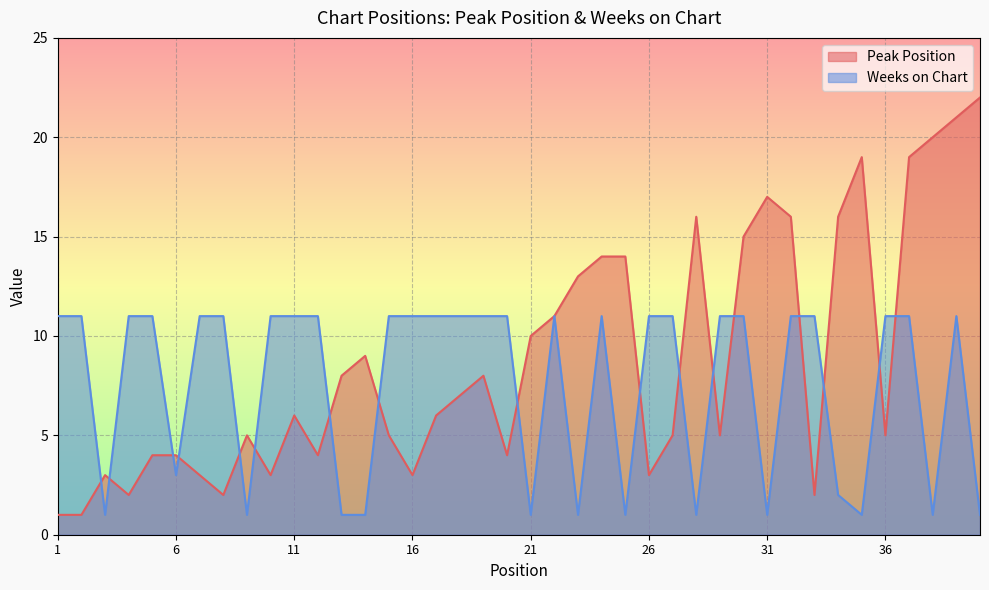

What is the difference between the maximum and second lowest values in the Weeks on Chart series?

10